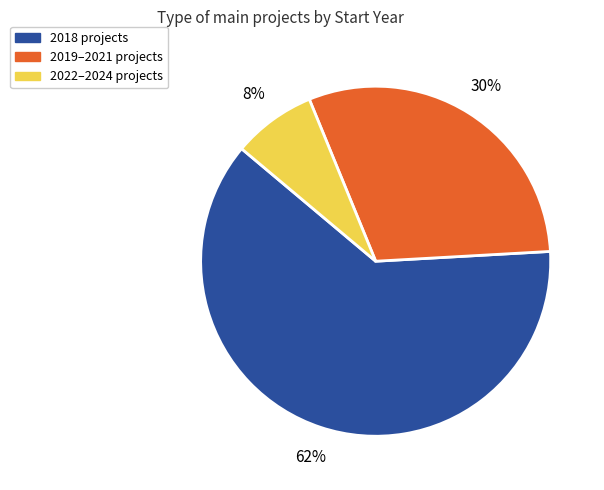

Count the number of slices in the pie.

3